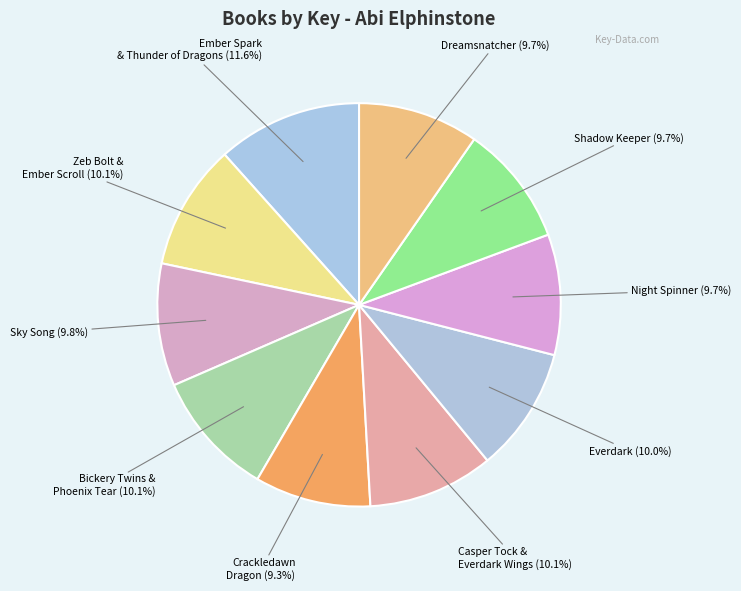

What is the largest slice in the pie chart?

Ember Spark & Thunder of Dragons